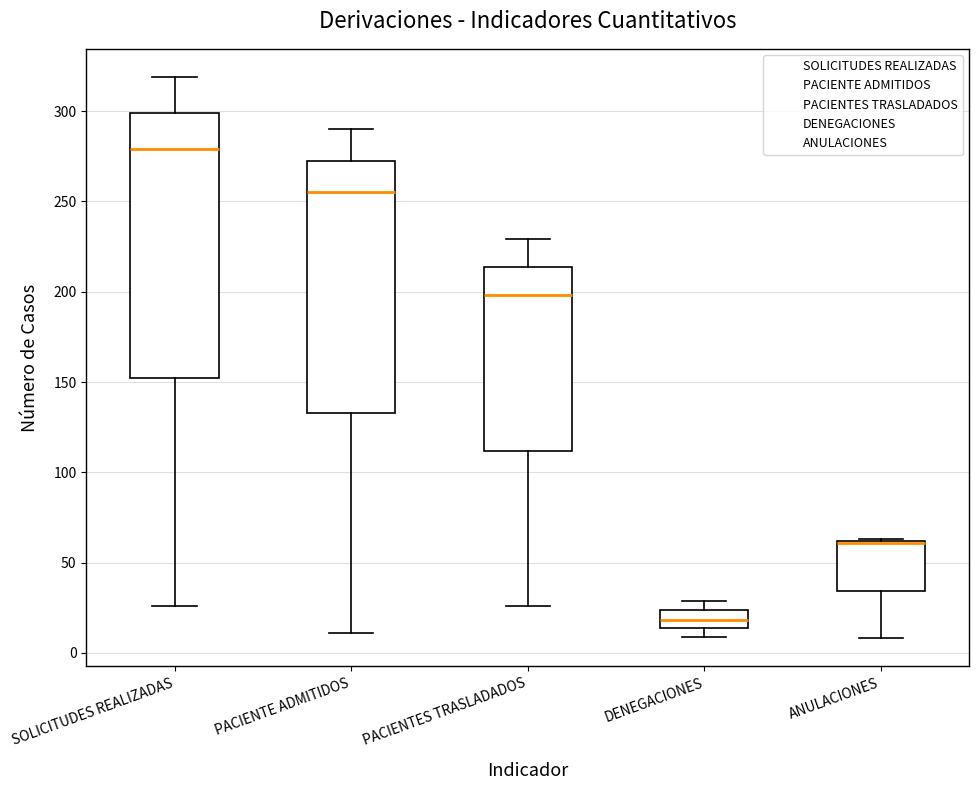

Reading left to right, transcribe this box plot: for each box, give where its median line is, the range the box spans, and where its two whiskers end, as read against the y-axis. The values are not printed on the chart, so give them approximately, as read against the axis.

SOLICITUDES REALIZADAS: median 280, box 155 to 300, whiskers 25 to 320
PACIENTE ADMITIDOS: median 255, box 135 to 275, whiskers 10 to 290
PACIENTES TRASLADADOS: median 200, box 110 to 215, whiskers 25 to 230
DENEGACIONES: median 20, box 15 to 25, whiskers 10 to 30
ANULACIONES: median 60 (drawn on the box's upper edge), box 35 to 60, whiskers 10 to 65